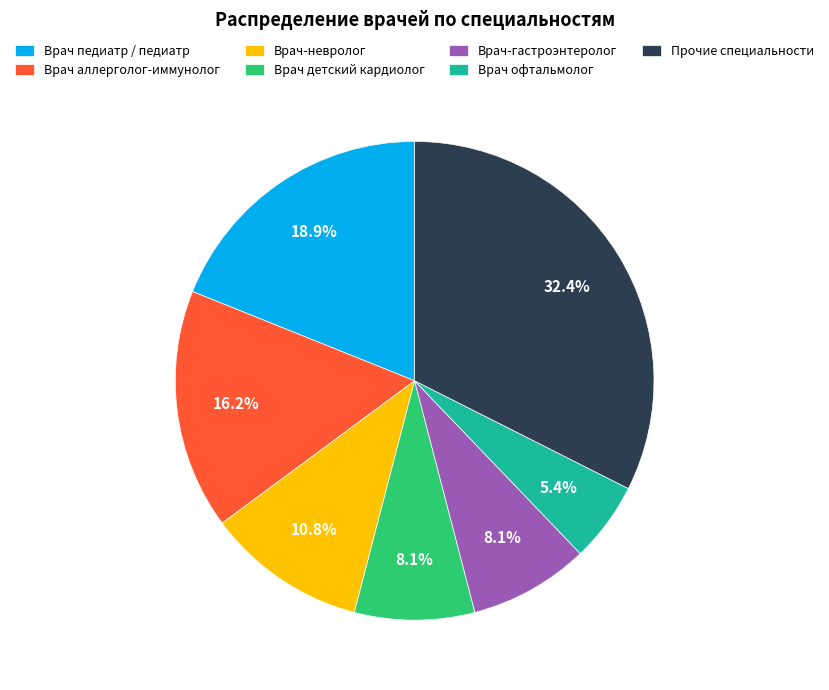

Which category has the biggest portion of the pie?

Прочие специальности